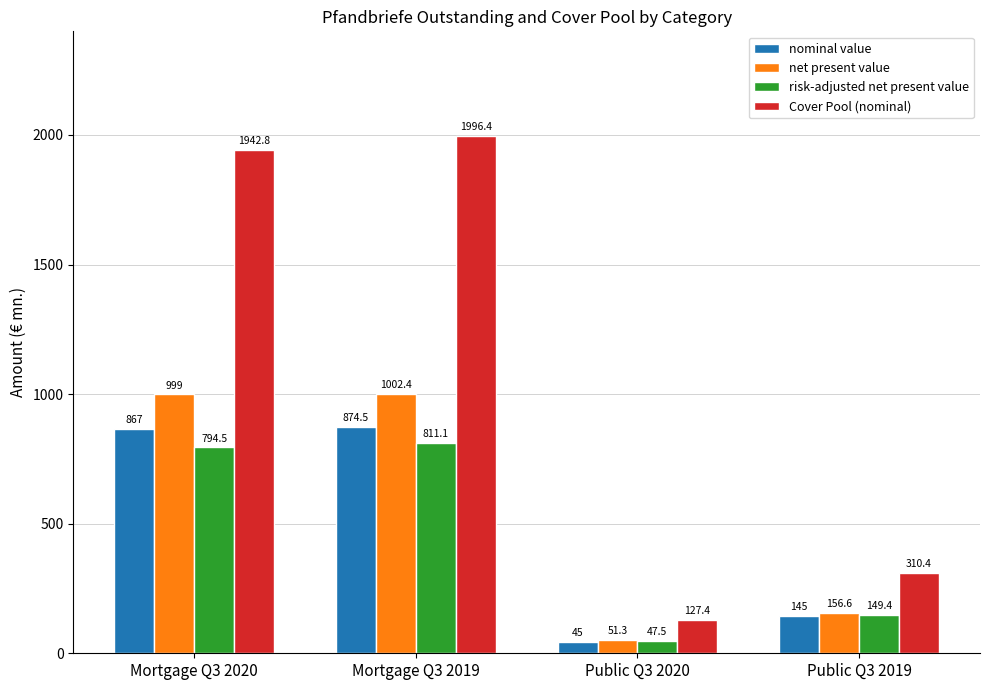

How many values in the net present value series are below 999?

2